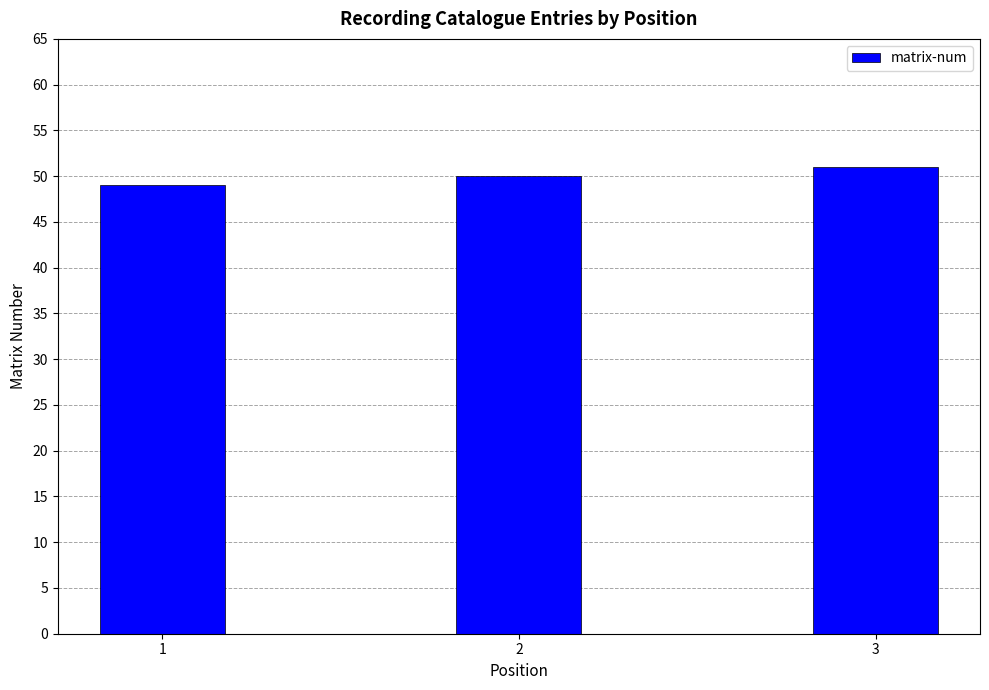

At which category does the chart reach its minimum across all series?

1